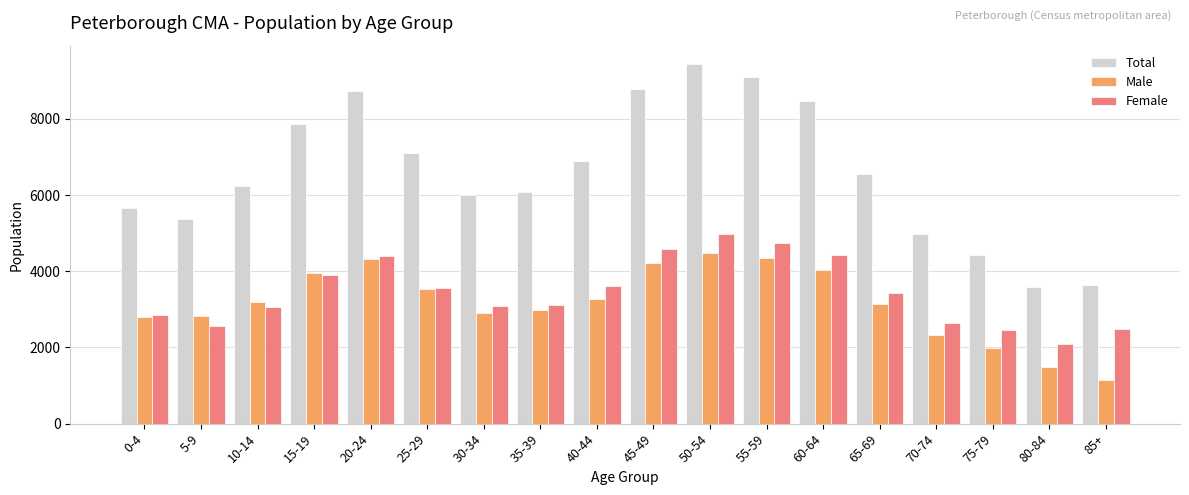

What is the difference between the highest and lowest values at 85+?

2480